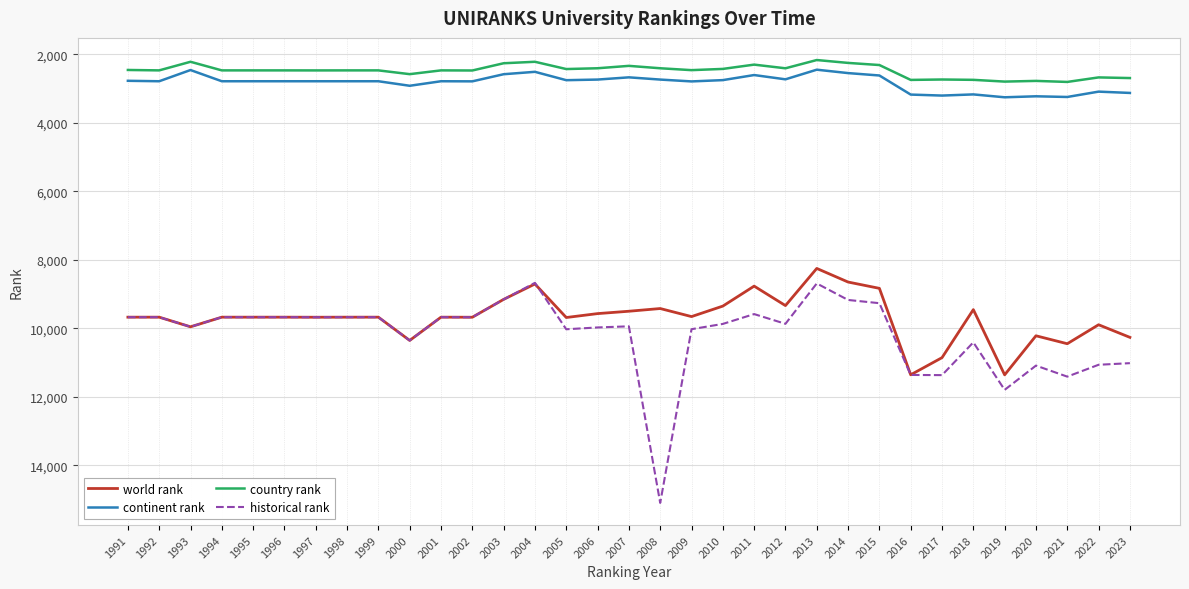

How many lines are shown in the chart?

4